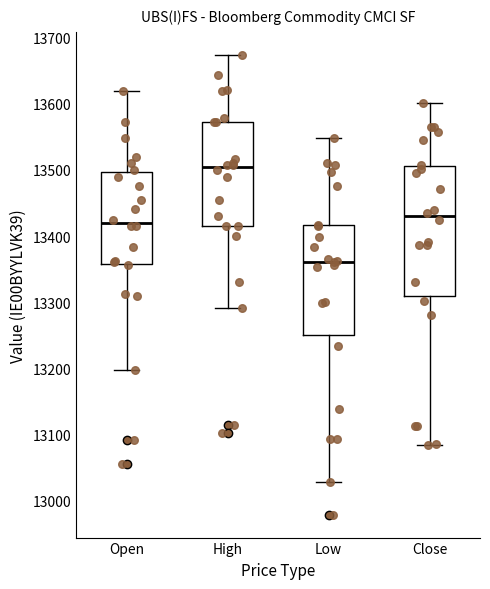

Where is the upper edge of the box for High on the y-axis? The values are not printed on the chart, so give them approximately, as read against the axis.

13570